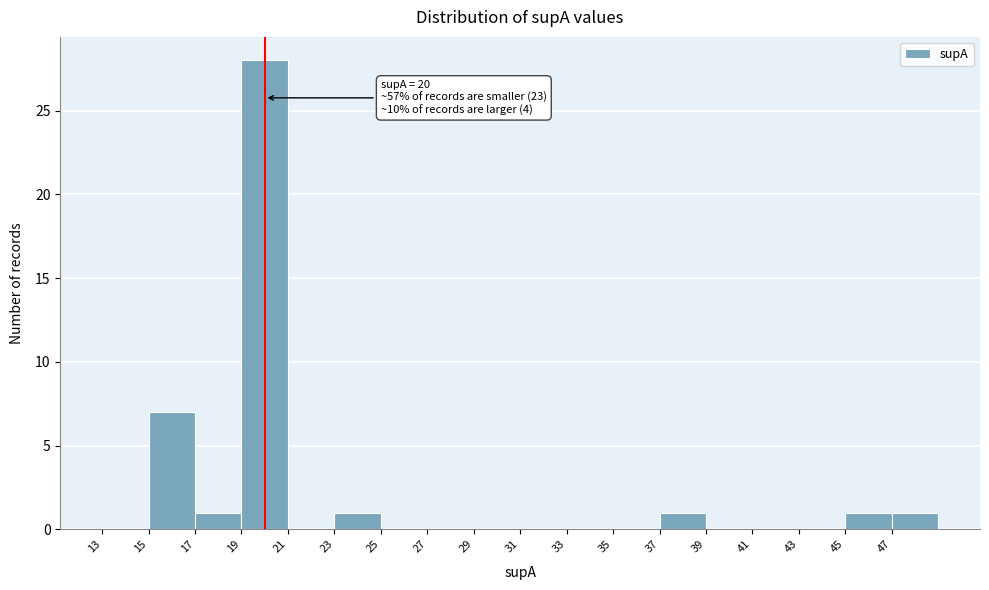

Which range on the x-axis has the tallest bar?

19 to 21